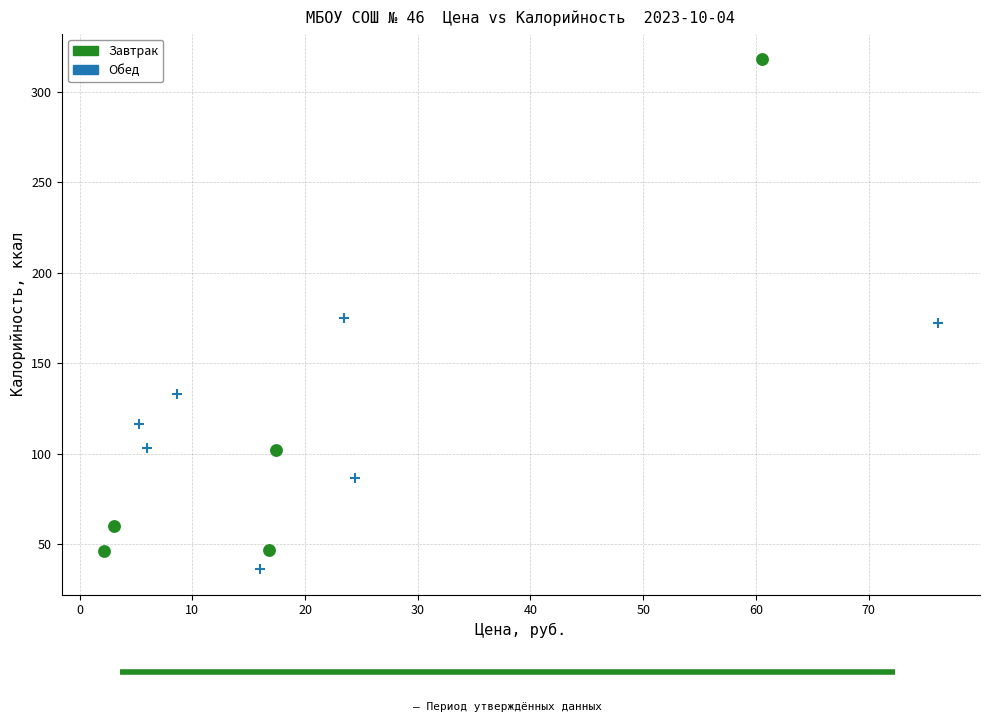

Which series reaches the maximum Y coordinate?

Завтрак